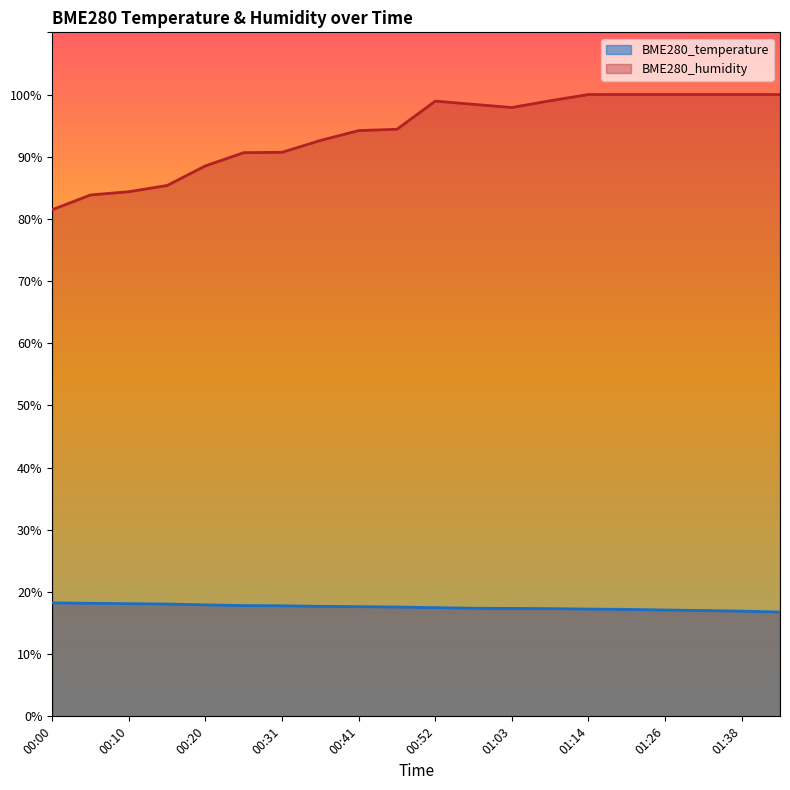

Does the chart display data point markers on the line(s)?

No